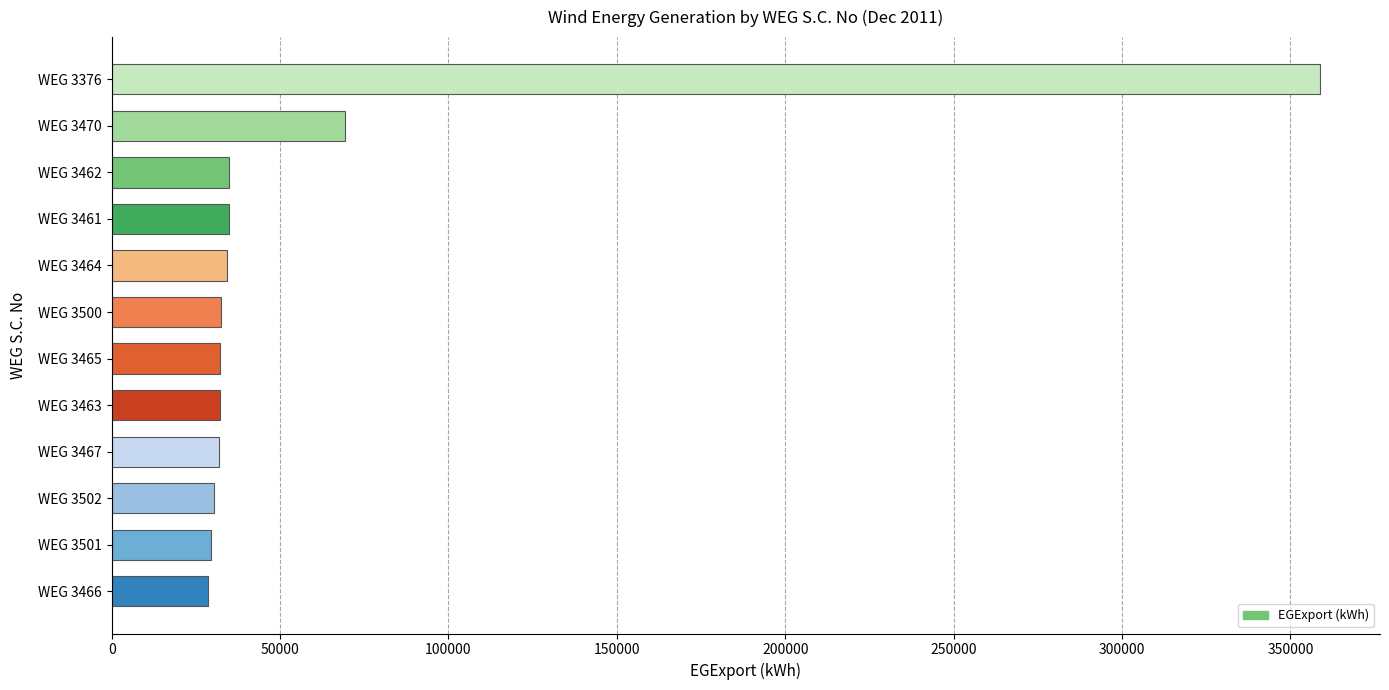

Where is the data nearest to the value 193593?

WEG 3470